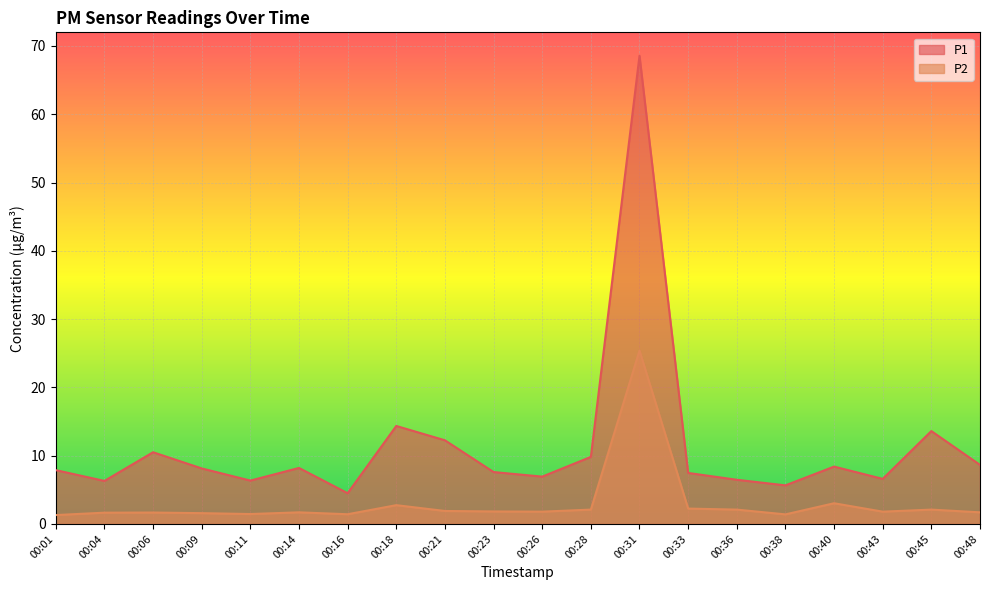

Where does the P1 series first go above 8?

00:06